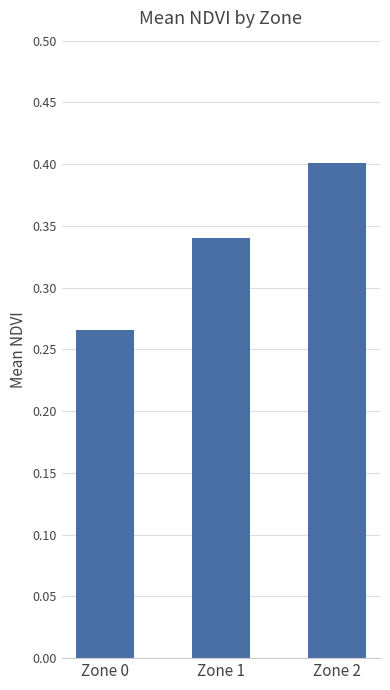

Between Zone 0 and Zone 2, which is larger?

Zone 2